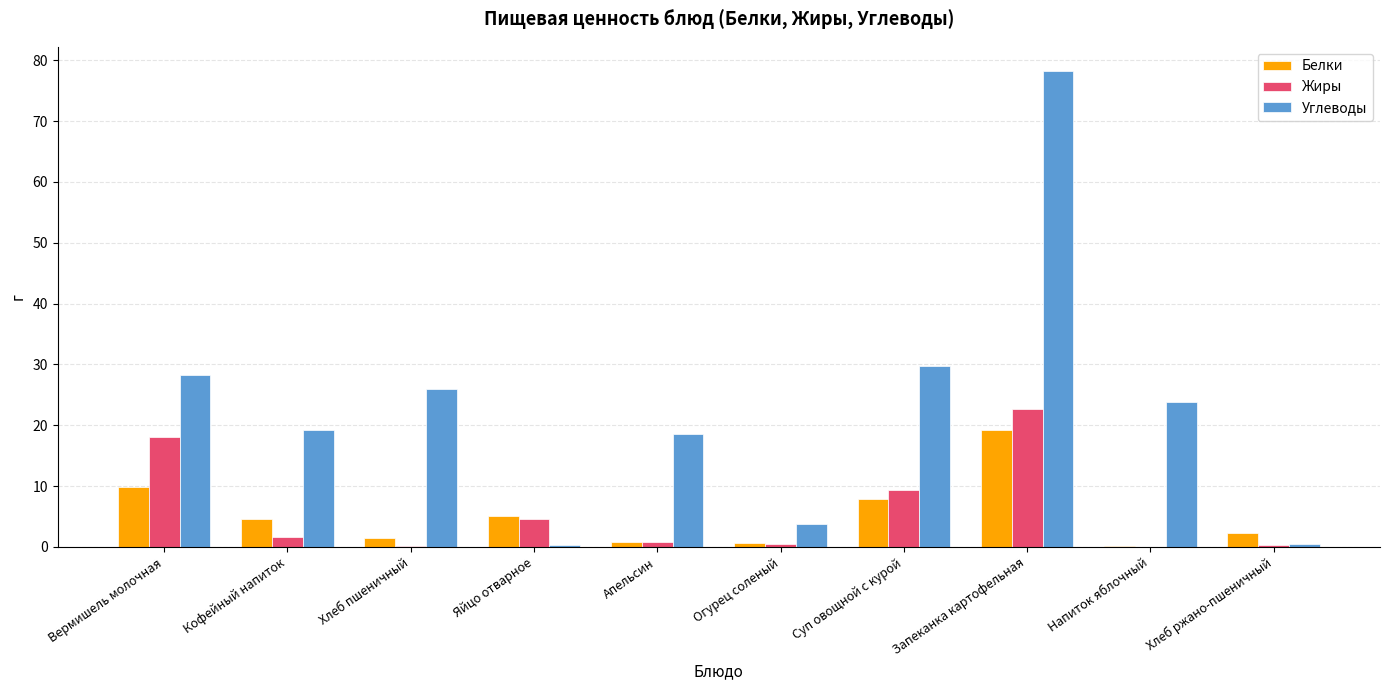

What is the greatest value displayed?

78.3